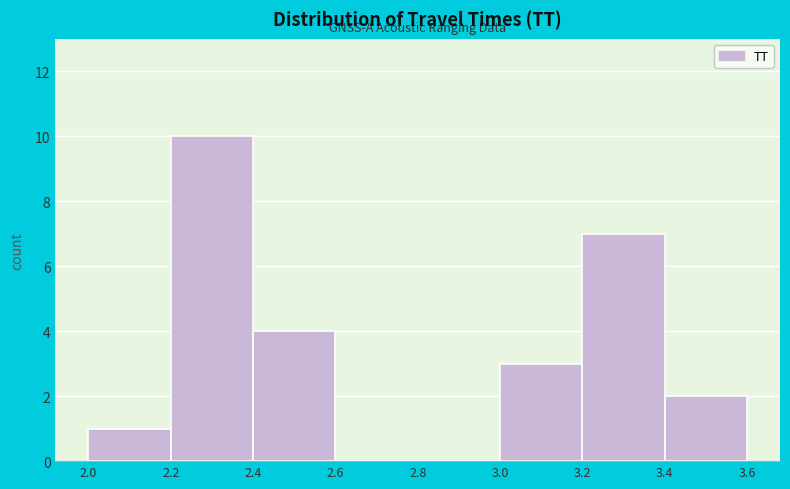

Over which range of the x-axis is the bar tallest?

2.2 to 2.4